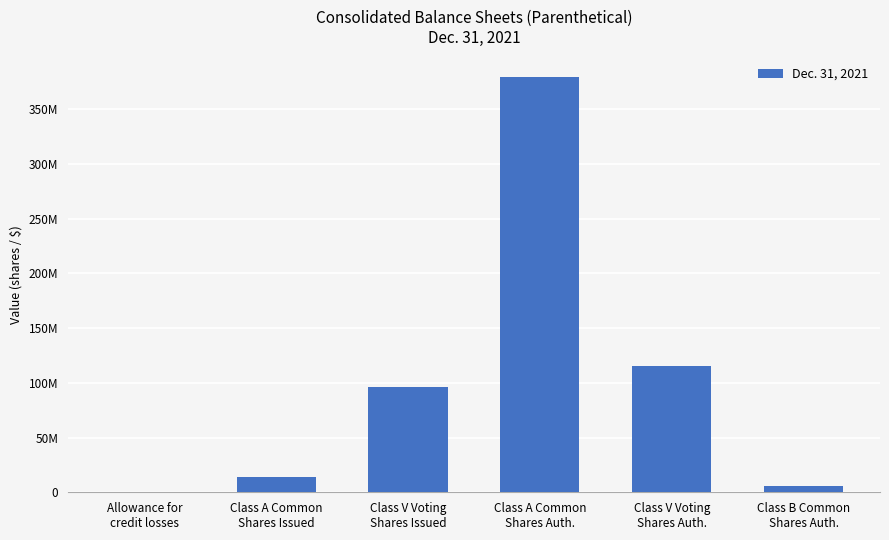

What is the value of the 4th bar from the left?

379000000